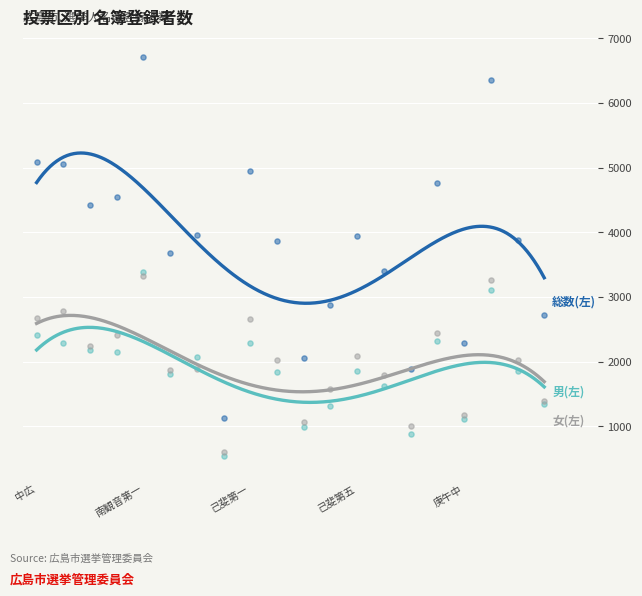

At which category is the sum across all series the highest?

南観音第一